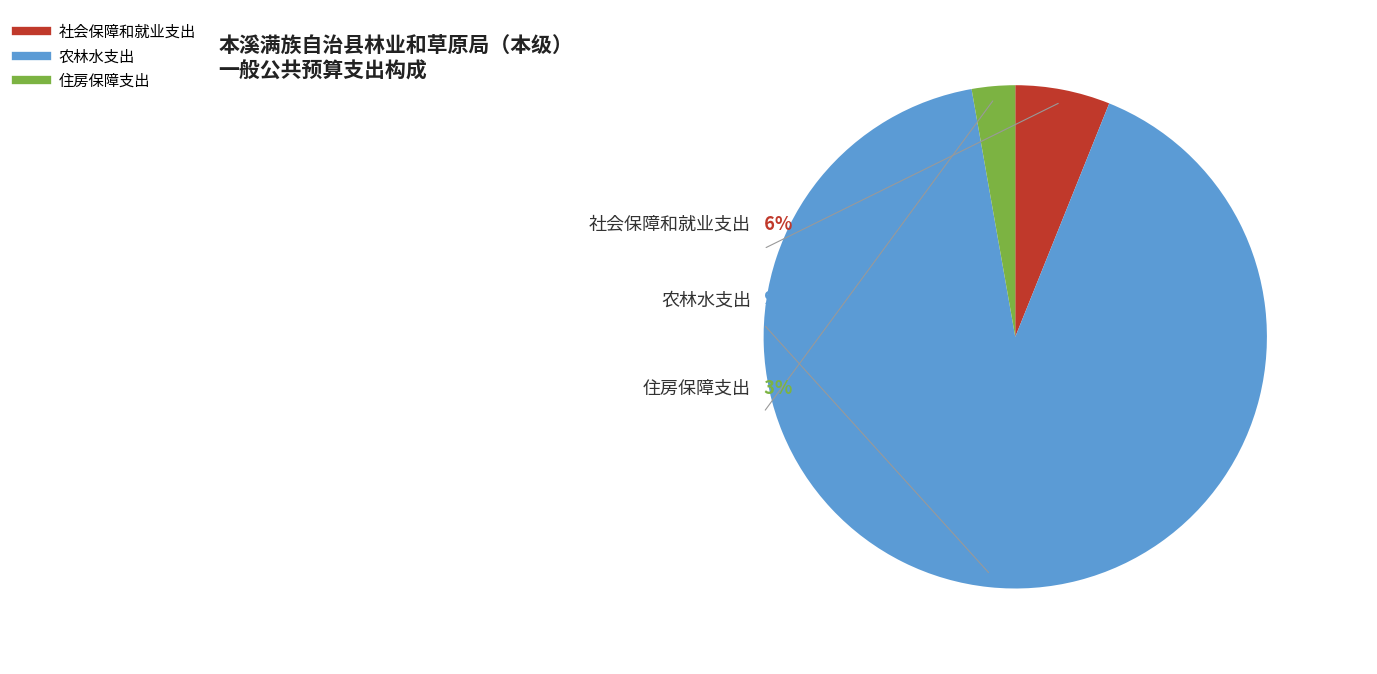

To the nearest percent, what portion does 住房保障支出 represent?

3%